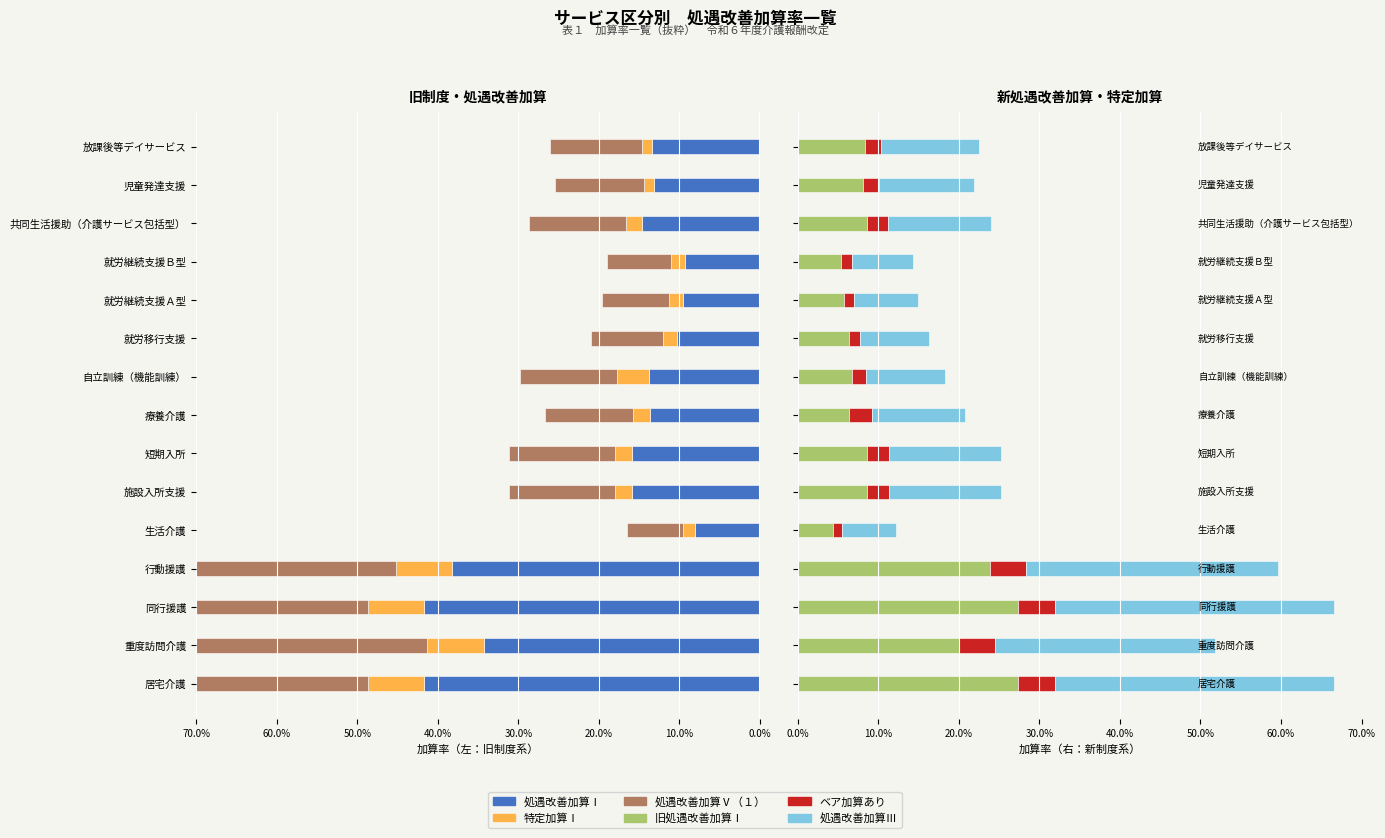

What is the value of the 処遇改善加算Ⅰ bar at the 5th from the left?

0.1